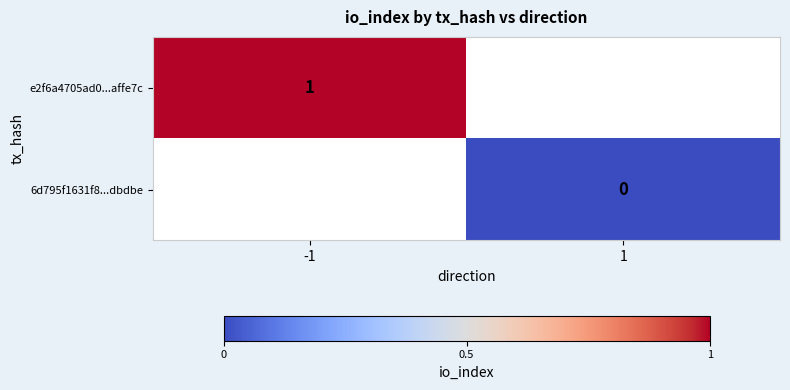

The value of e2f6a4705ad0...affe7c at -1 is 2. True or false?

False